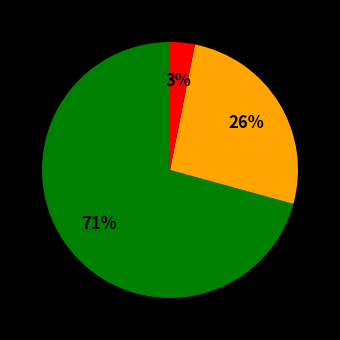

To the nearest percent, what is the difference between the largest and smallest slice percentages?

68%